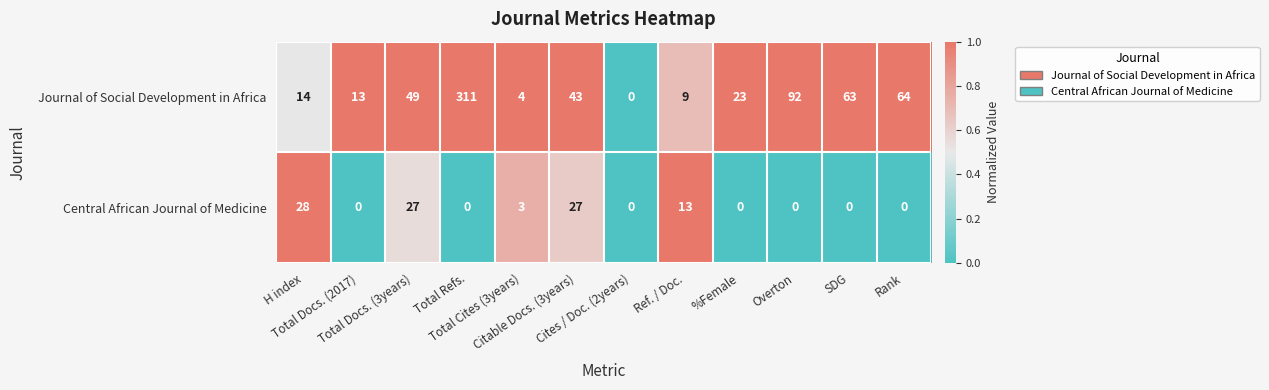

Count the number of data series in this chart.

2